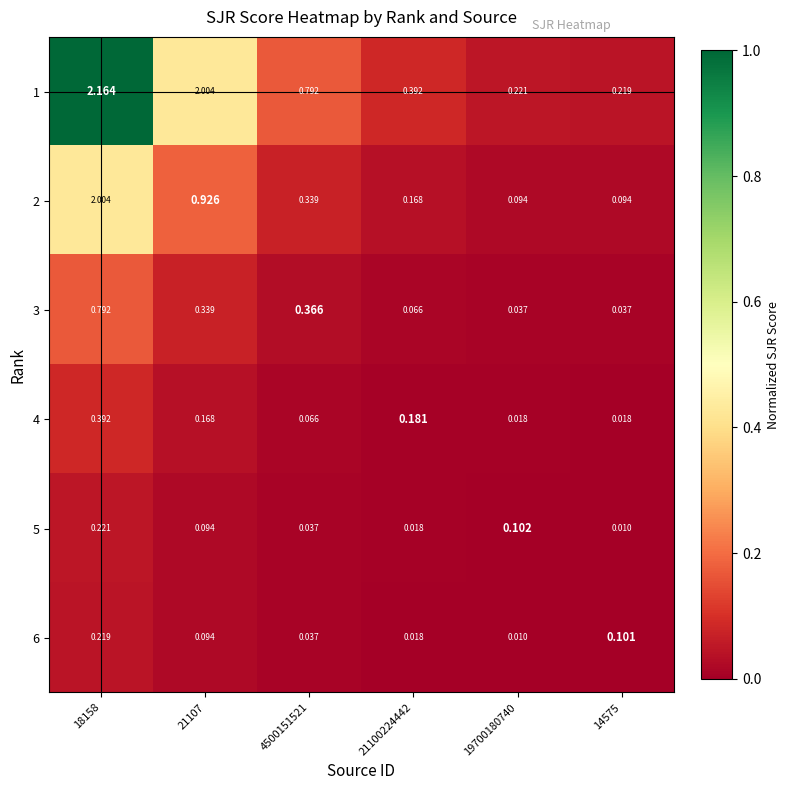

Is the value of 3 at 4500151521 greater than the value of 2 at 19700180740?

Yes